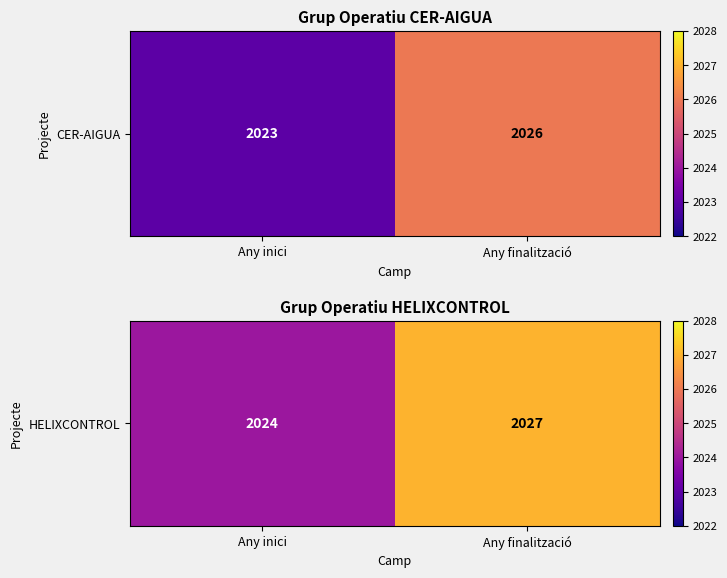

Reading left to right, list all the values displayed in this chart.

Any inici=2024	Any finalització=2027